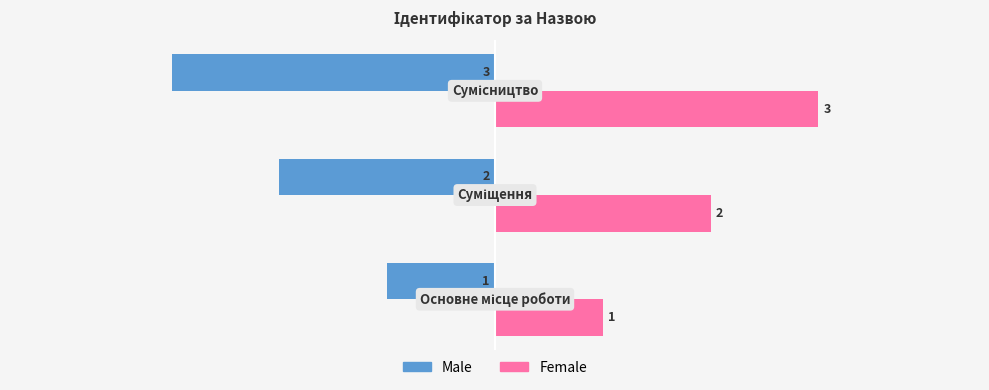

List the series in order of their overall mean, highest first.

Female, Male